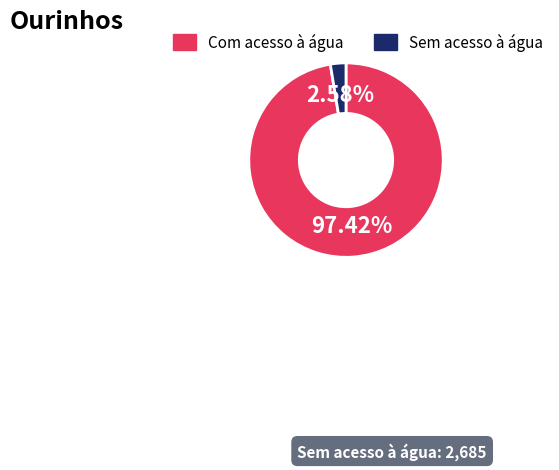

Count the number of slices in the pie.

2